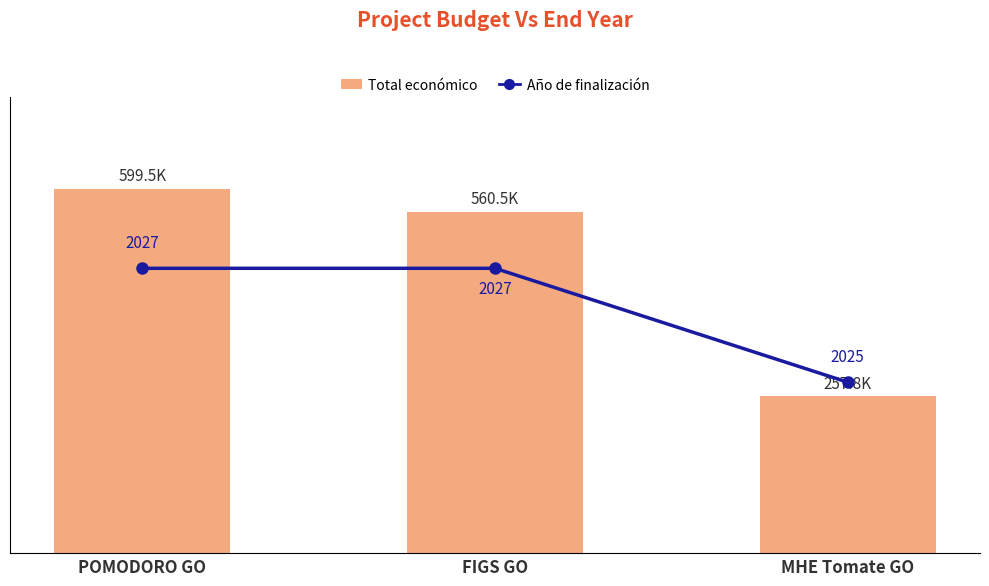

What position from the left is FIGS GO?

2